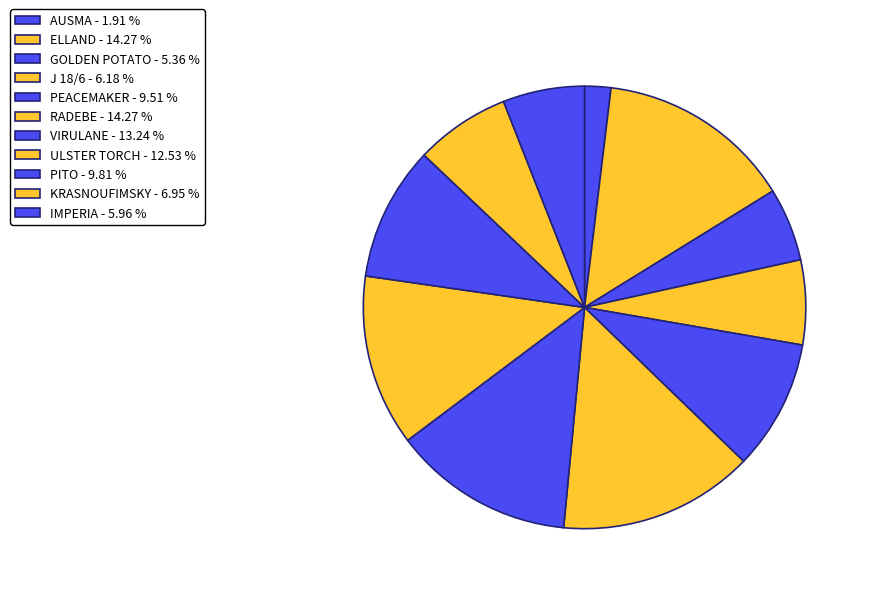

Which category has the biggest portion of the pie?

ELLAND